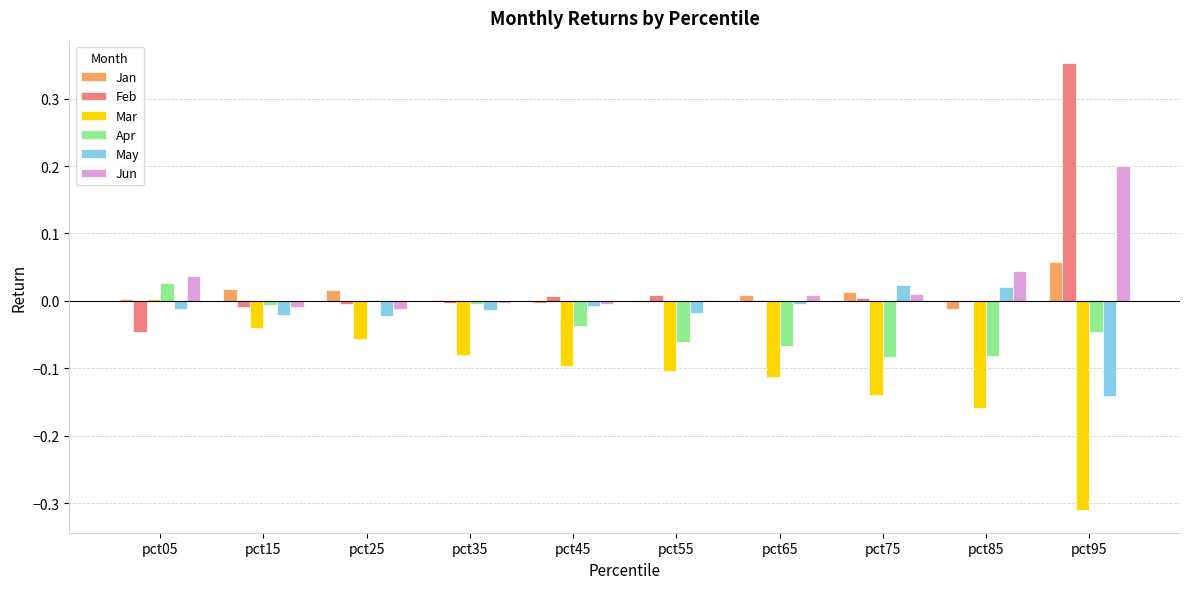

Which series has the largest range (max minus min)?

Feb